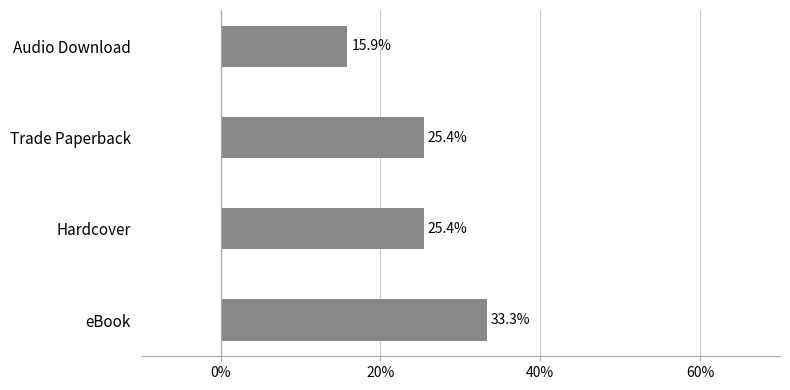

The chart shows a value of 25.4 at Trade Paperback. True or false?

True